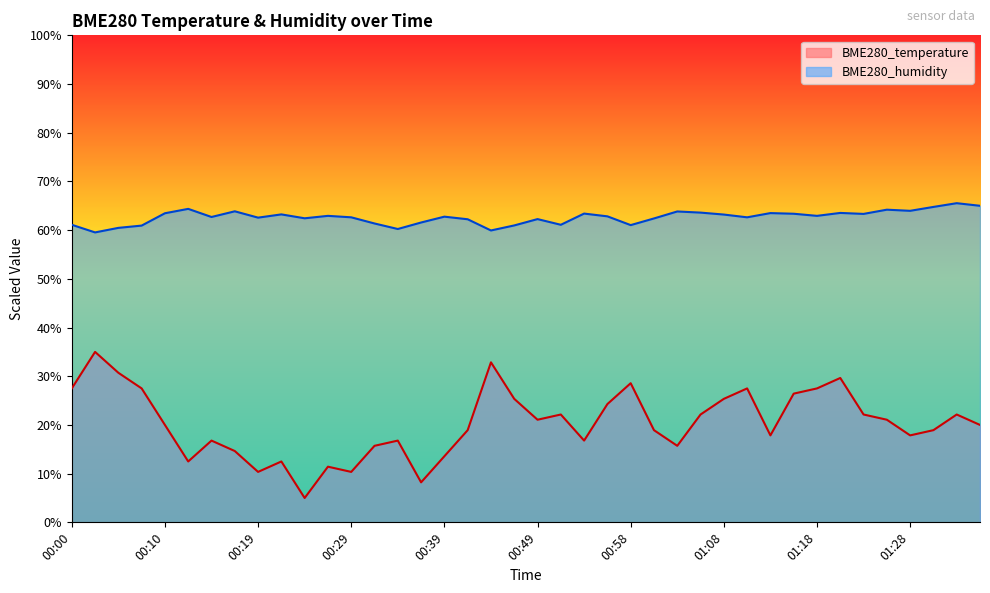

Between 00:19 and 01:11, which is larger?

01:11